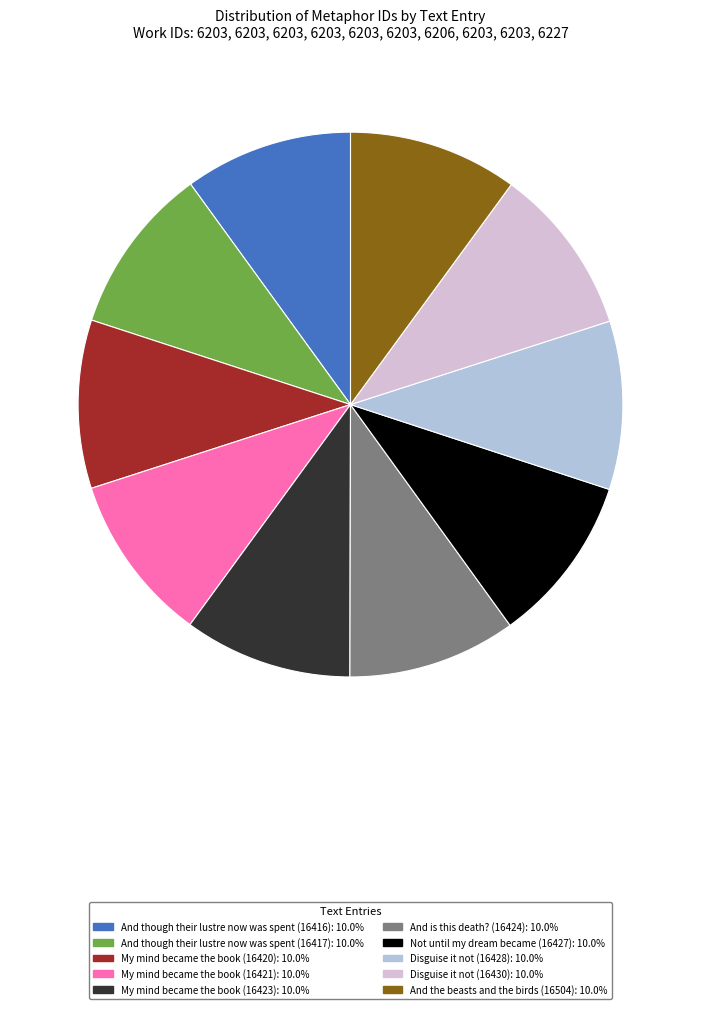

Do My mind became the book (16421) and And the beasts and the birds (16504) together represent more than half of the pie?

No